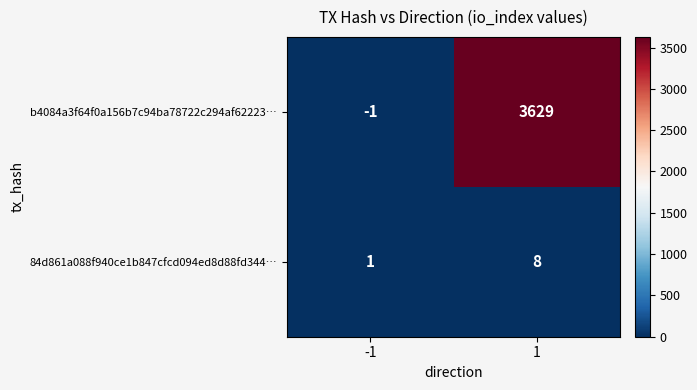

The value of 84d861a088f940ce1b847cfcd094ed8d88fd344… at 1 is 8. True or false?

True